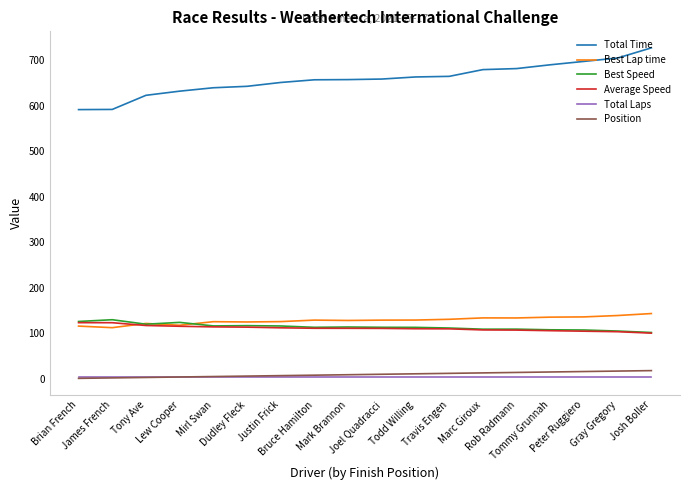

What is the lowest value of the Total Time series?

591.1